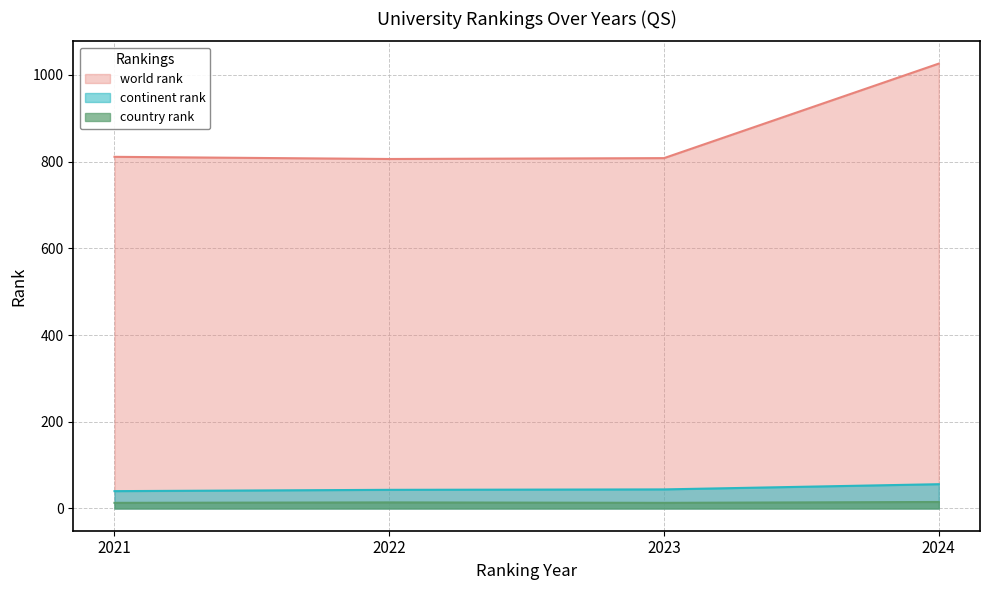

Rank the series at 2023 from lowest to highest value.

country rank, continent rank, world rank